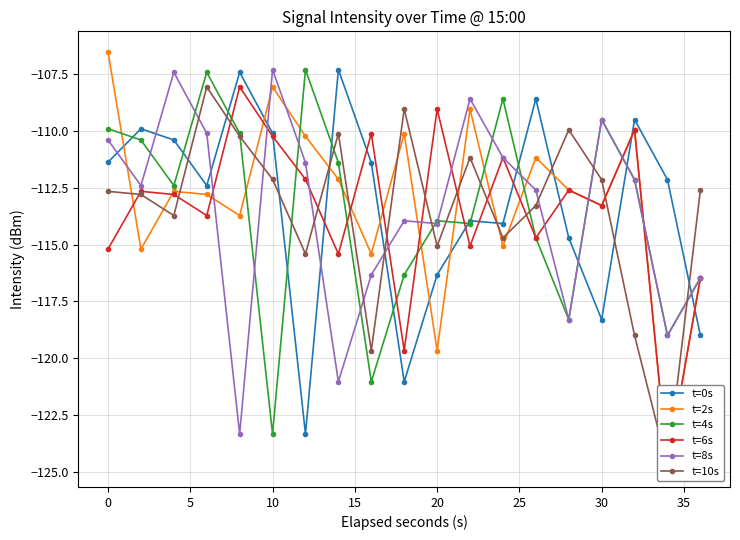

What is the minimum value shown in the chart?

-124.8